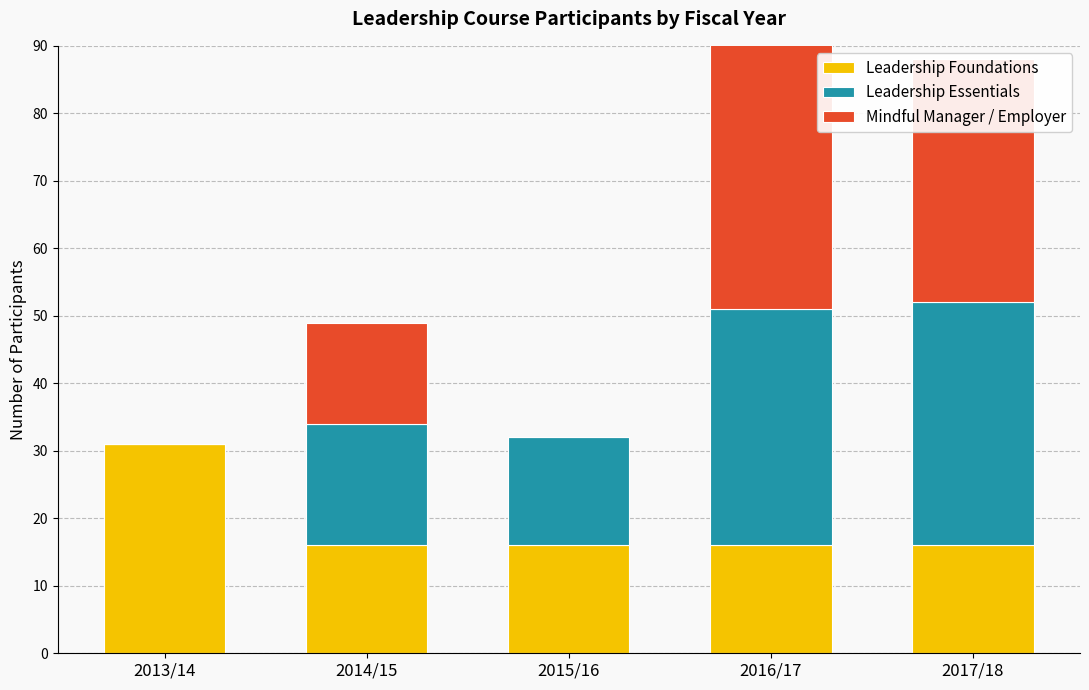

List the series in order of their peak value, lowest first.

Leadership Foundations, Leadership Essentials, Mindful Manager / Employer